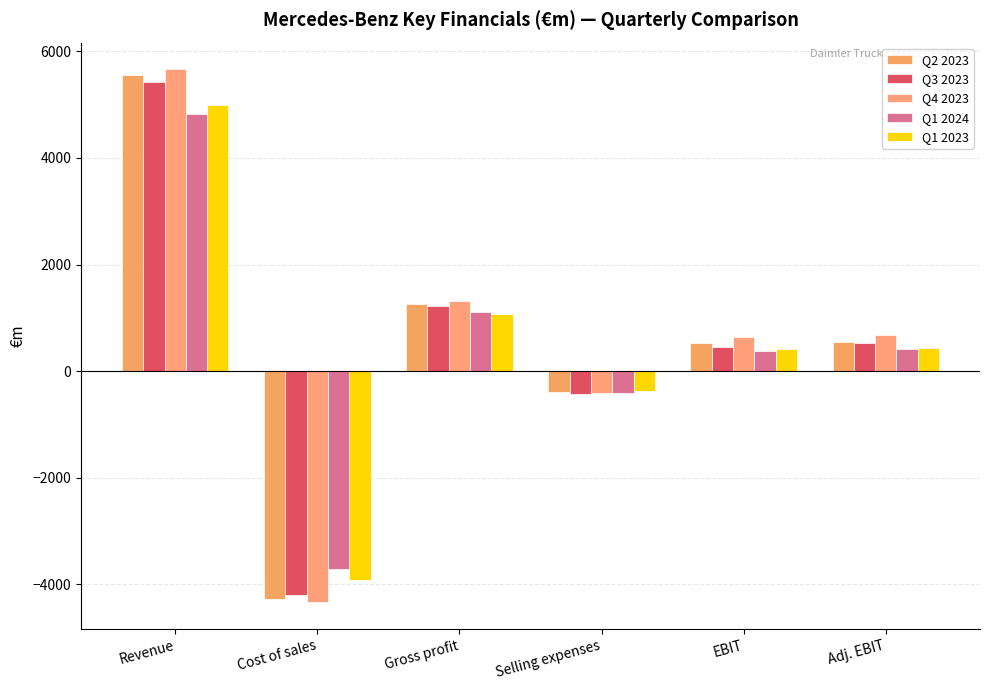

Rank the series by their maximum value, from highest to lowest.

Q4 2023, Q2 2023, Q3 2023, Q1 2023, Q1 2024